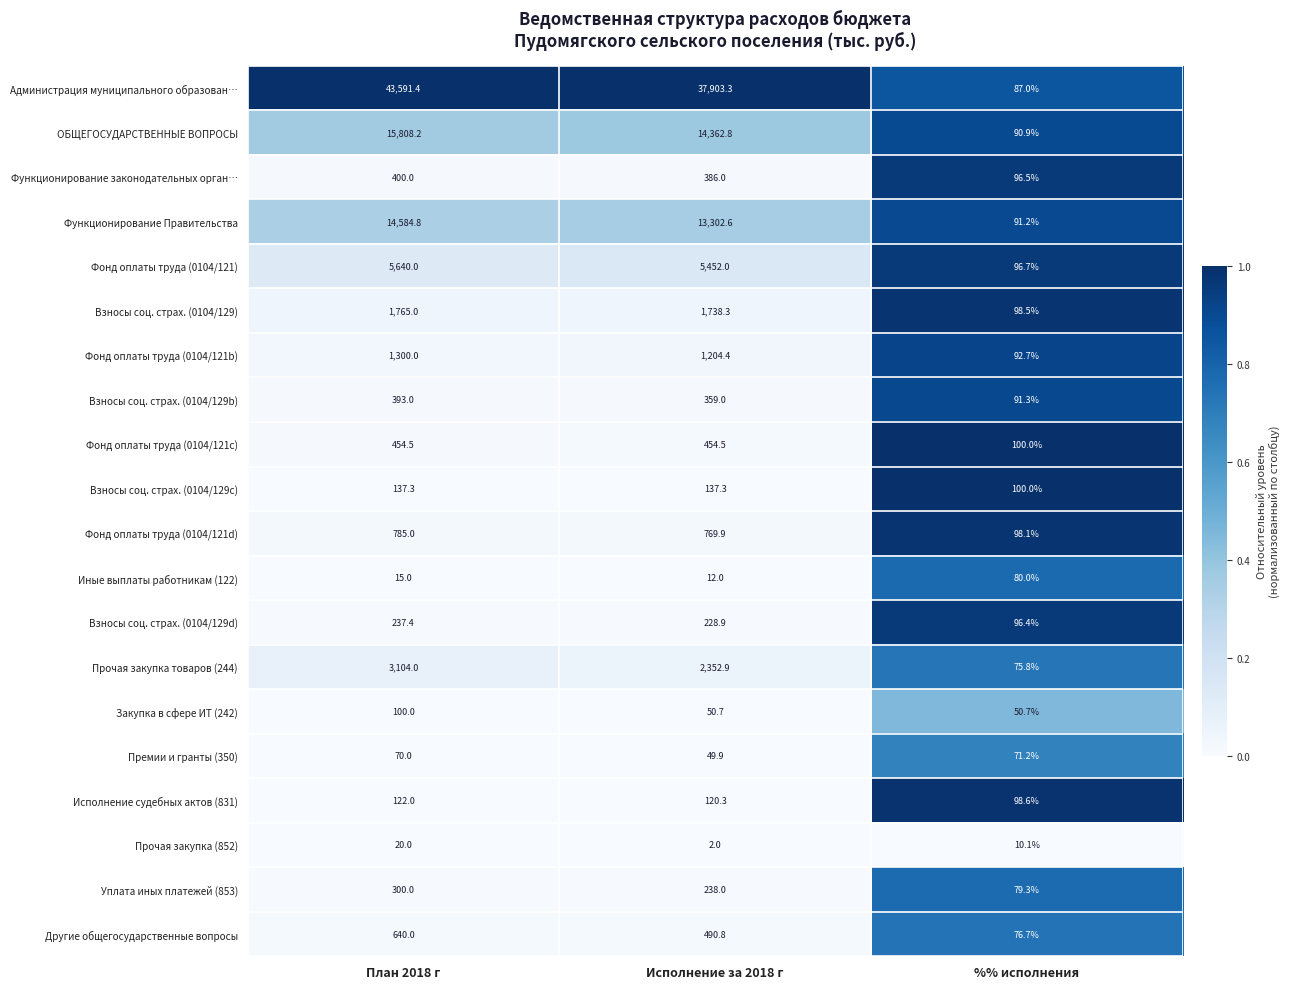

How many categories are shown in the chart?

3